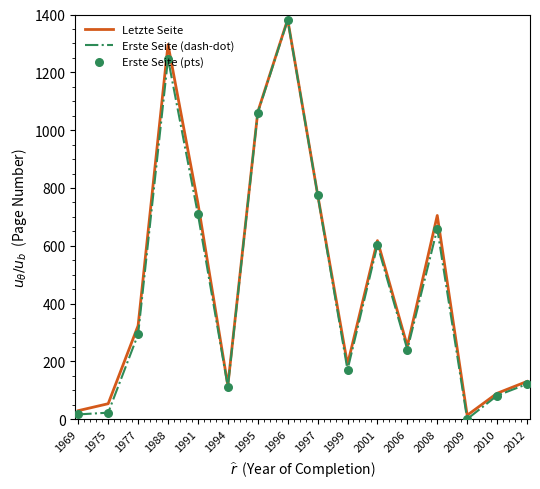

The Erste Seite (dash-dot) series shows 337 at 2006. True or false?

False